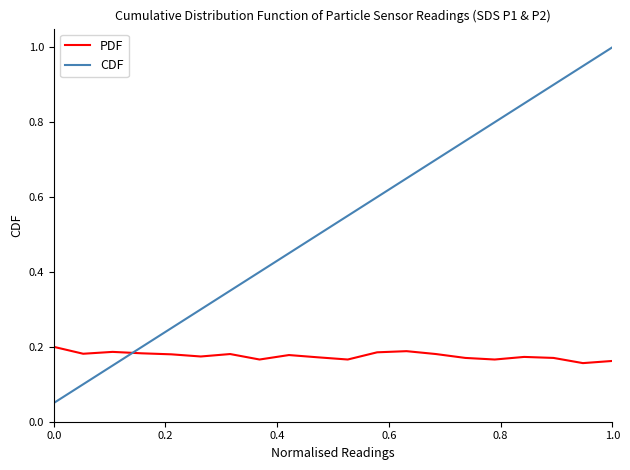

List the series in order of their overall mean, lowest first.

PDF, CDF